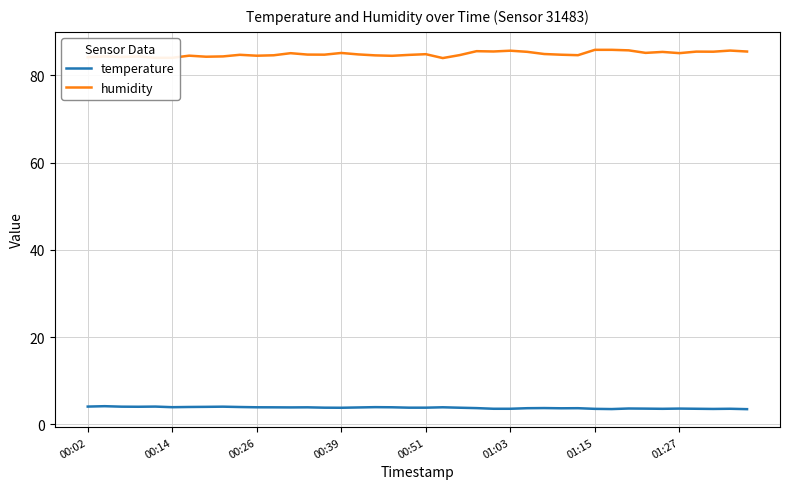

List the series in order of their peak value, highest first.

humidity, temperature